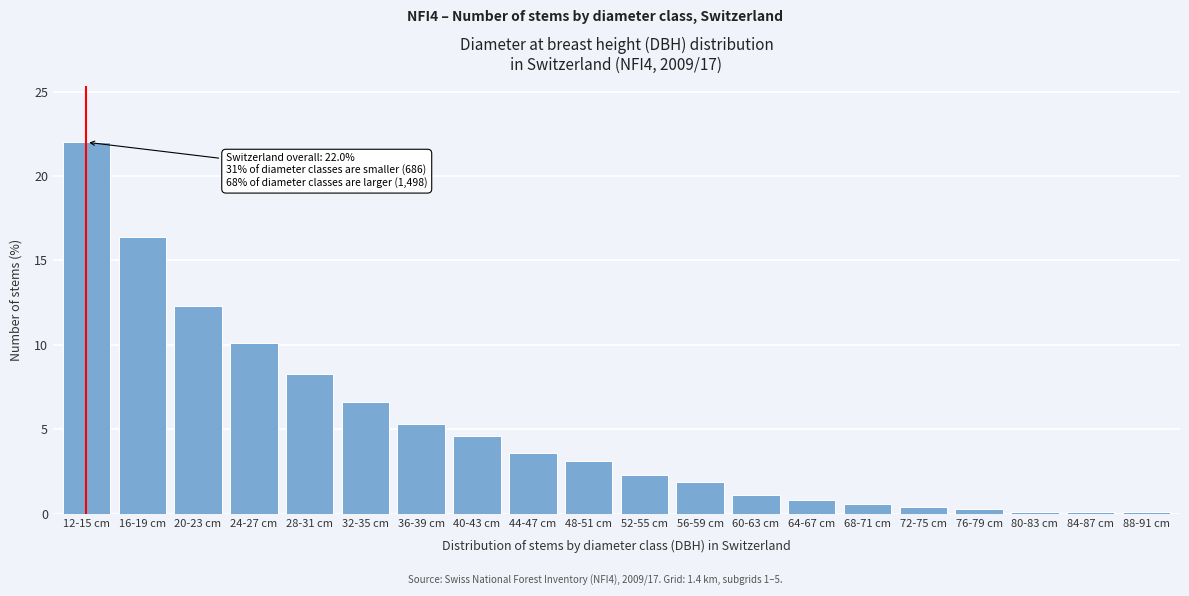

What is the sum of all values?

100.0